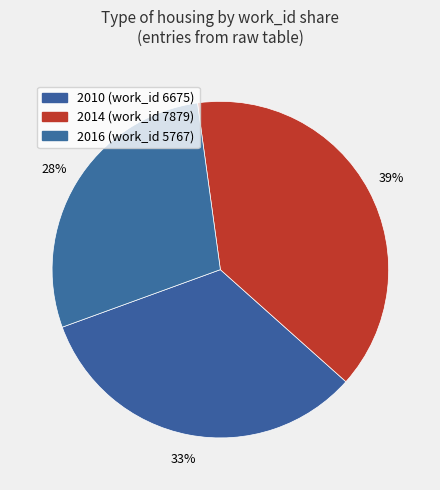

To the nearest percent, what percentage of the pie is 2016 (work_id 5767)?

28%